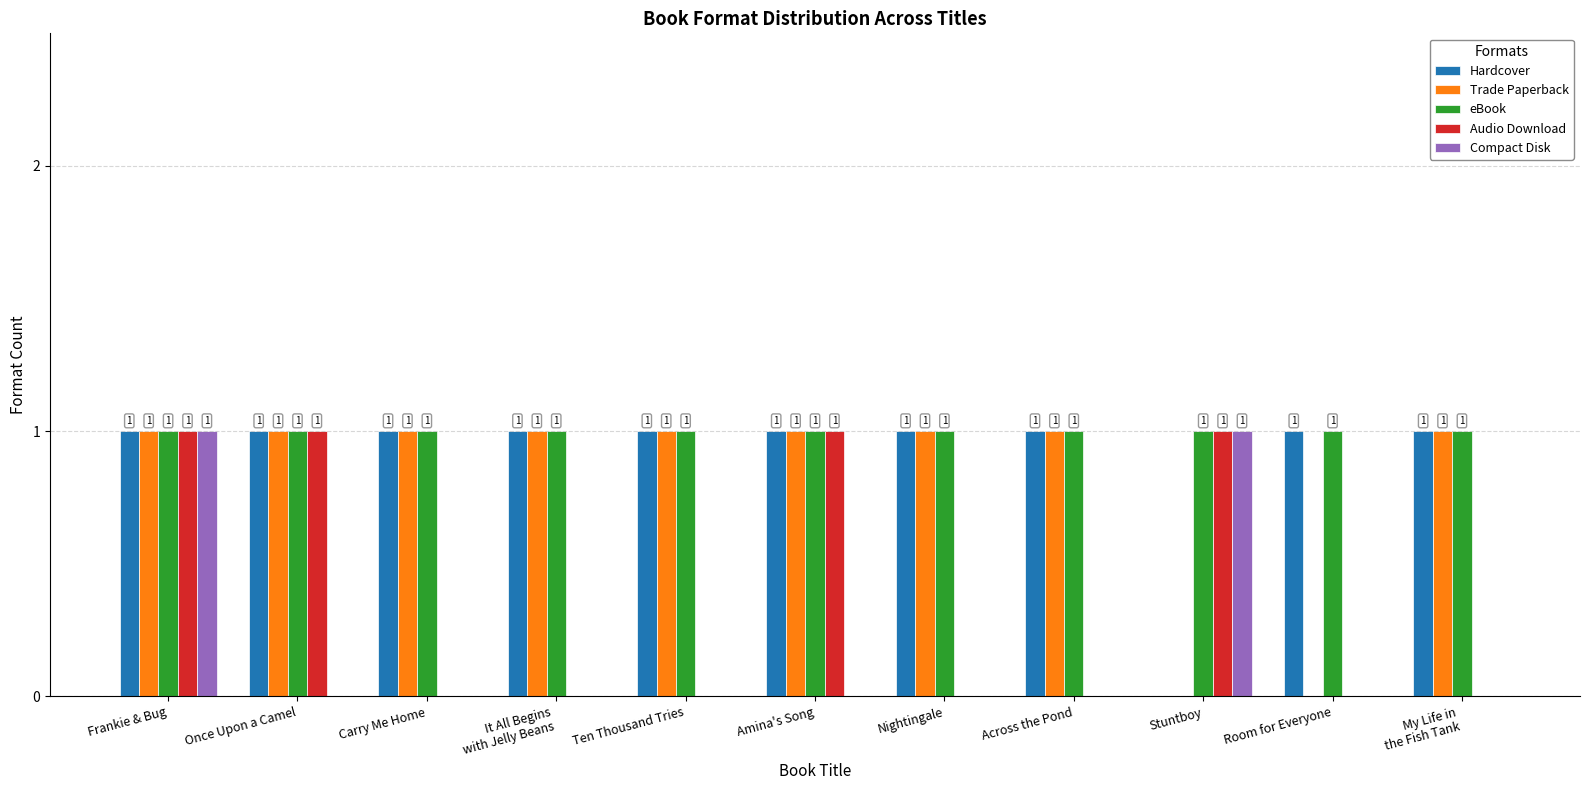

How many data points does each series have?

11